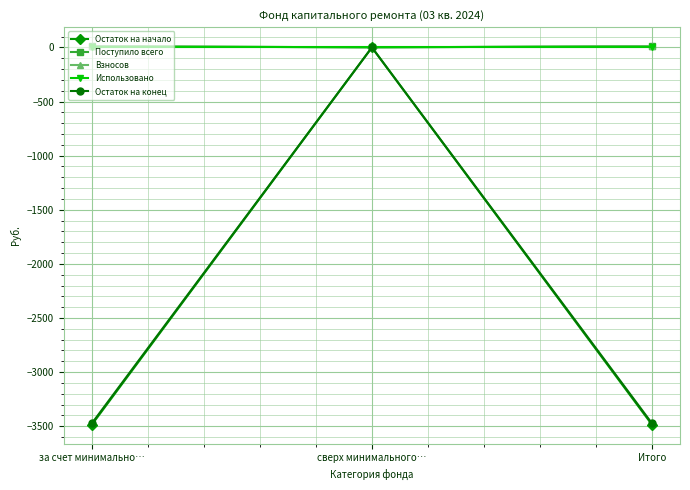

At which label is Поступило всего closest to 6?

сверх минимального…